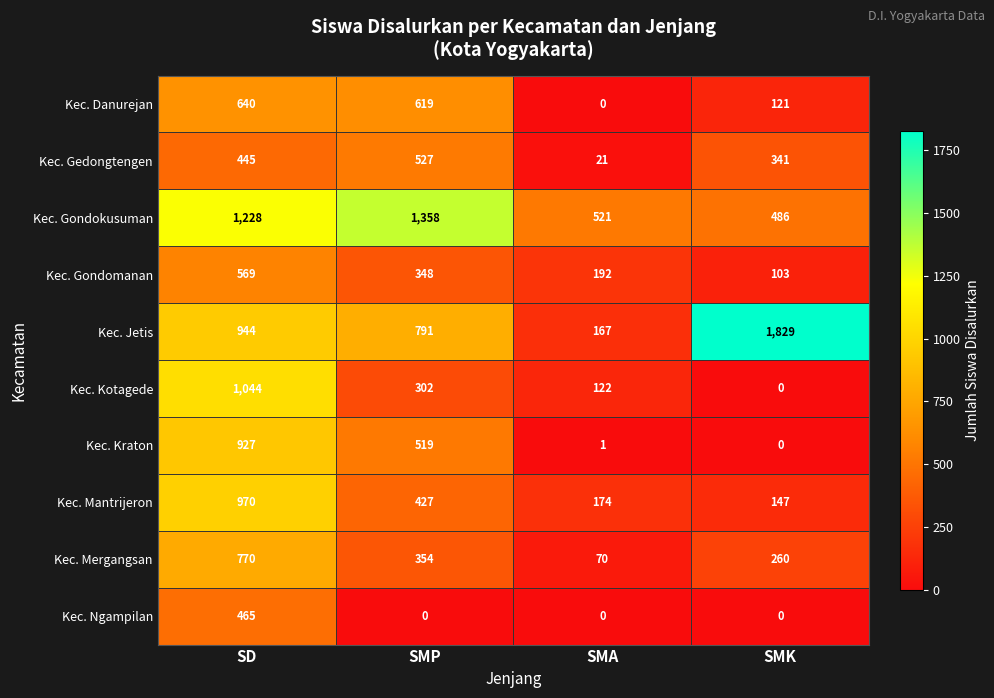

True or false: Kec. Kraton has a value of -620 at SMK.

False